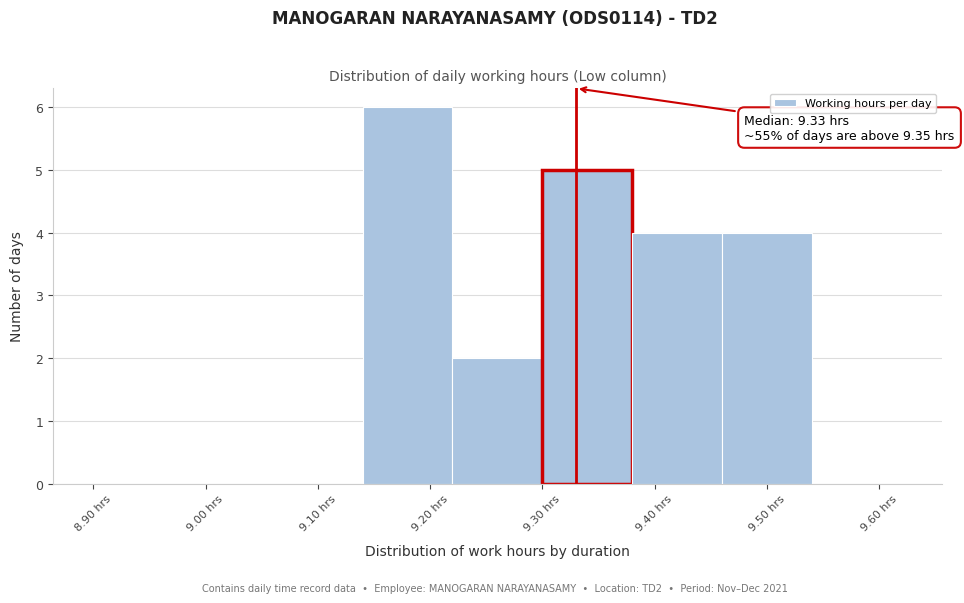

Over which range of the x-axis is the bar tallest?

9.14 to 9.22